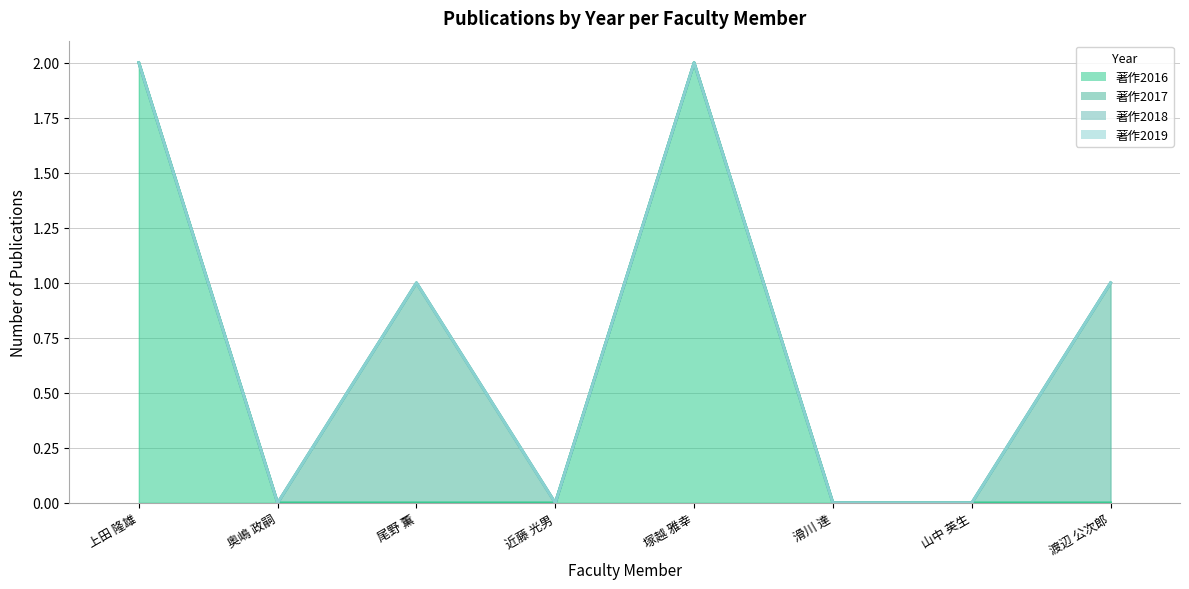

At how many categories does at least one series exceed 0?

4